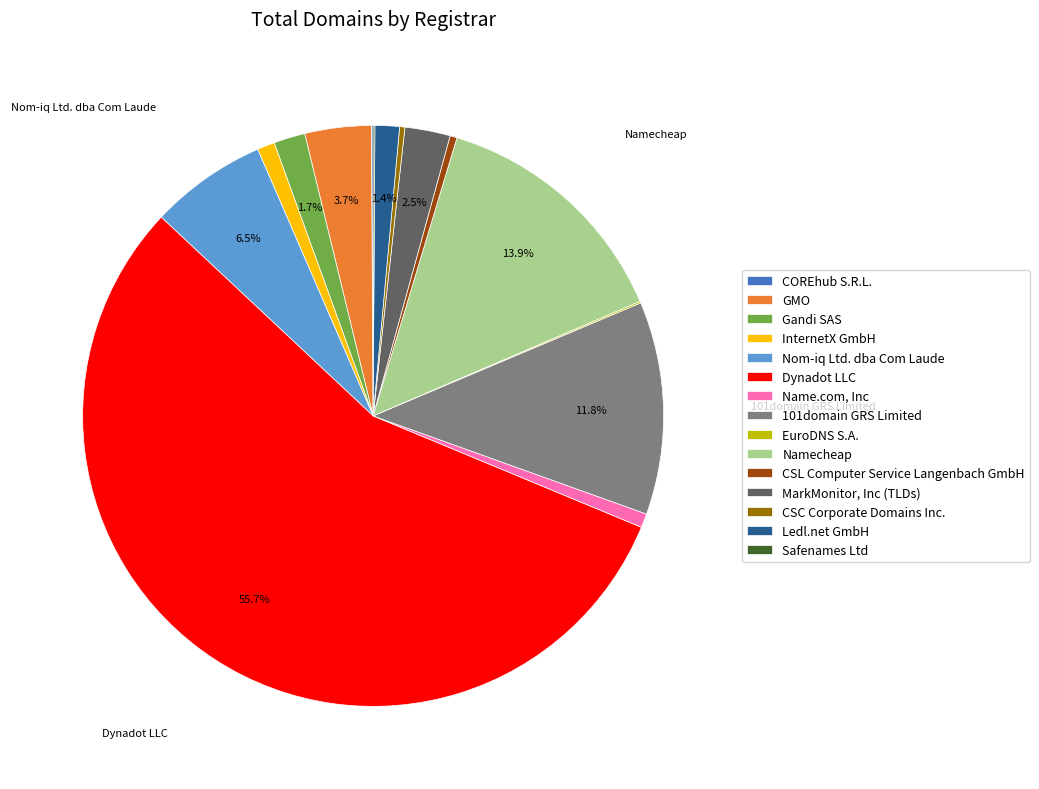

Is 101domain GRS Limited the majority of the pie?

No